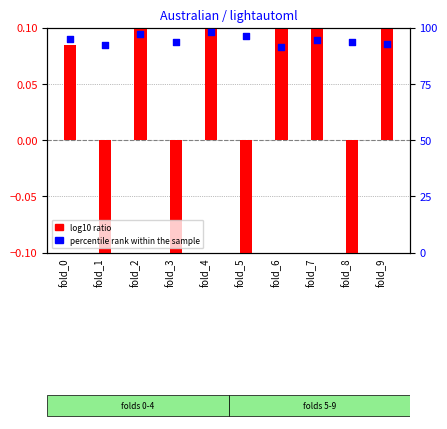

What is the total value across all series at fold_8?

92.7